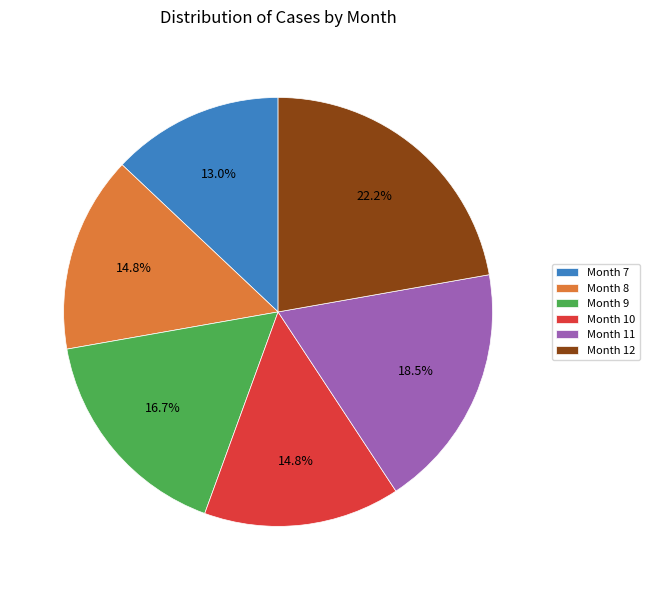

What is the largest slice in the pie chart?

Month 12